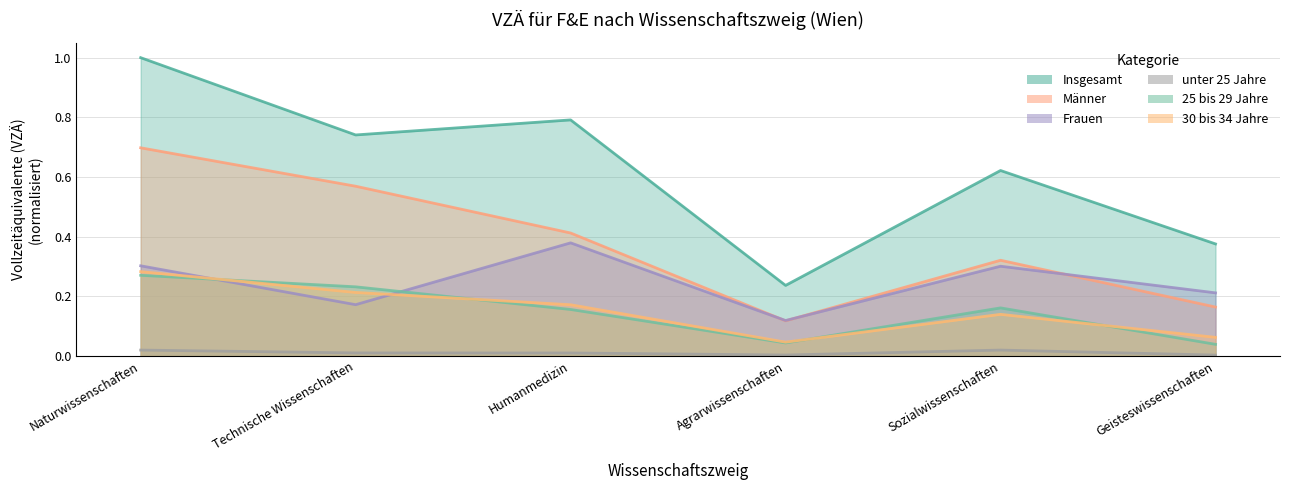

What are all the series names shown in the legend?

Insgesamt, Männer, Frauen, unter 25 Jahre, 25 bis 29 Jahre, 30 bis 34 Jahre